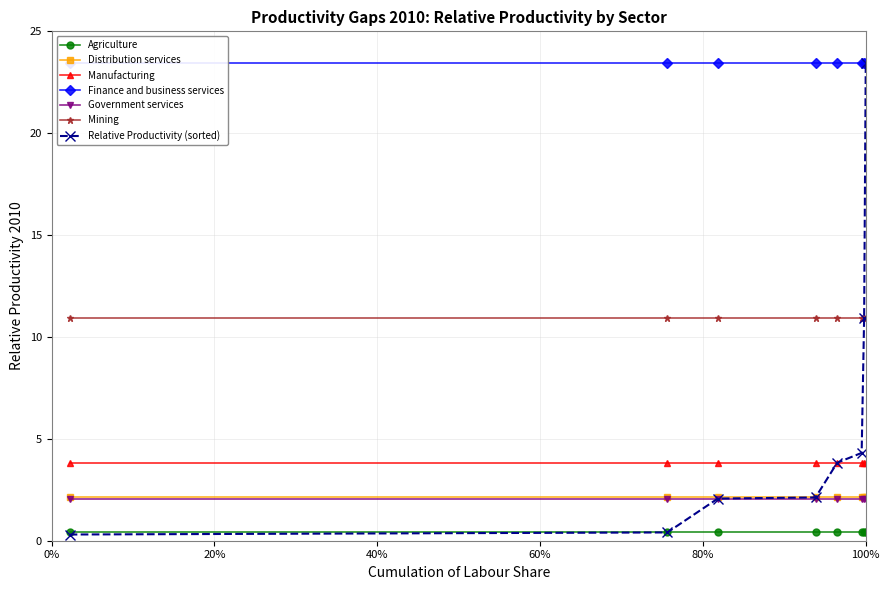

What is the value of the Finance and business services point at the 2nd from the left?

23.4